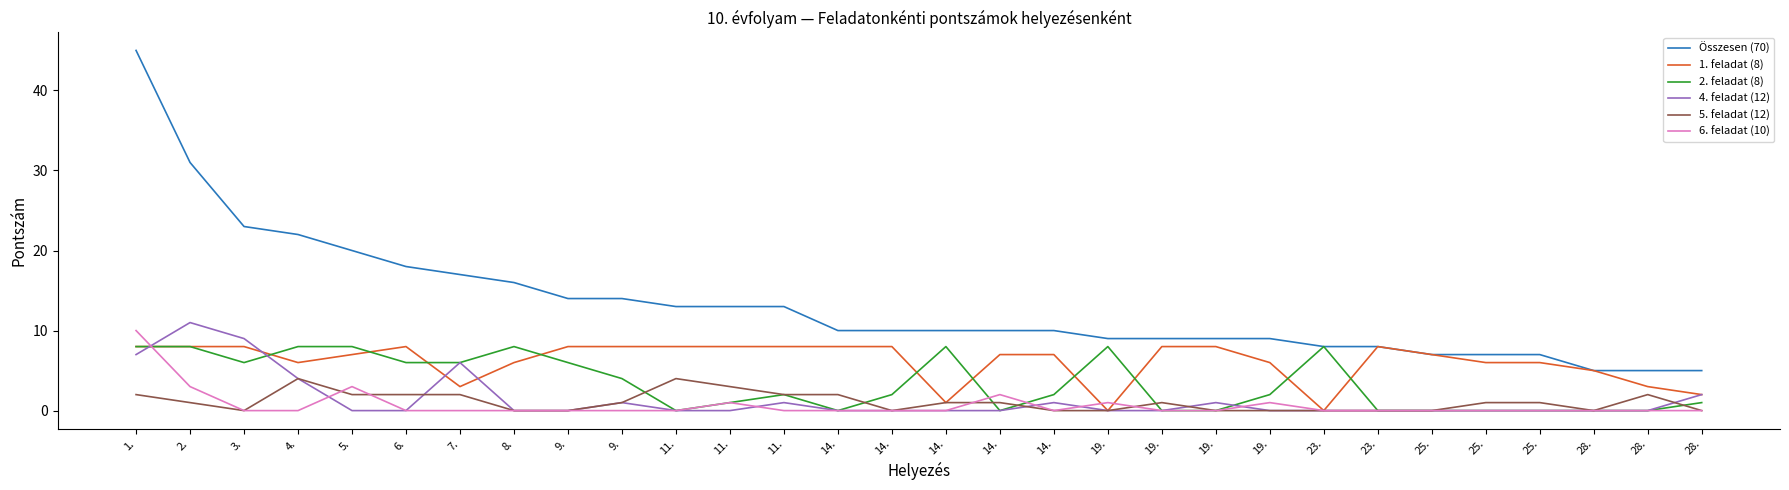

How many lines are shown in the chart?

6